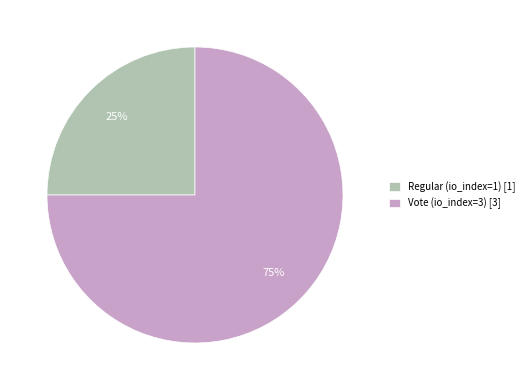

To the nearest percent, what percentage of the pie is Regular (io_index=1)?

25%